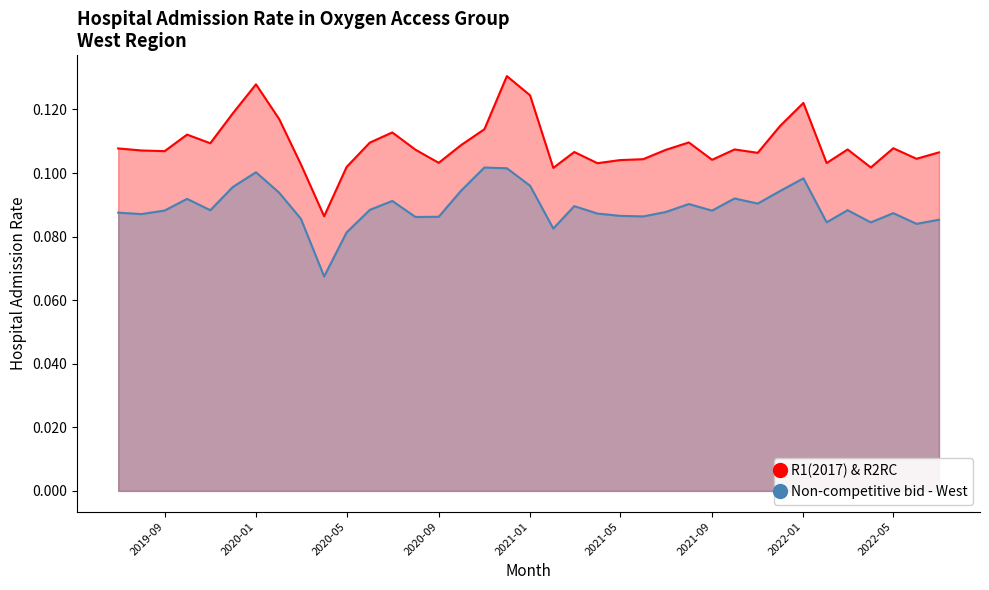

How many lines are shown in the chart?

2